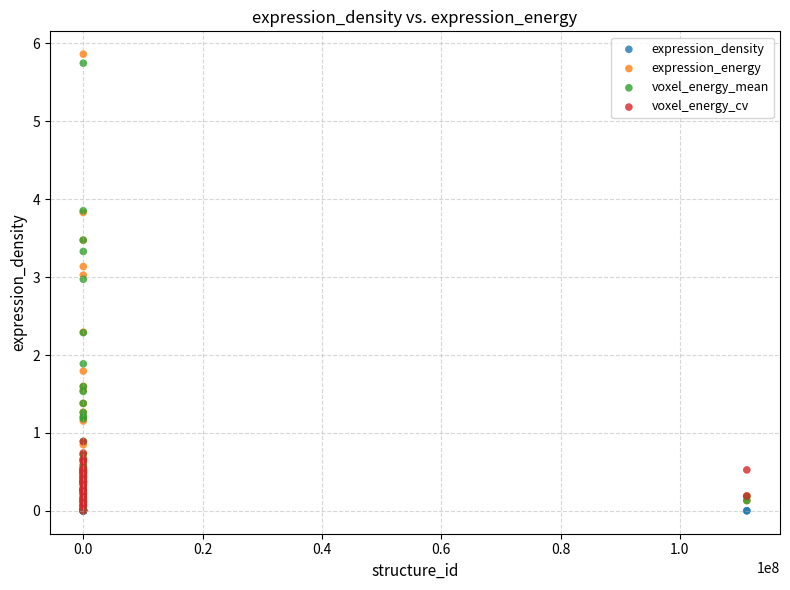

Which series reaches the maximum Y coordinate?

expression_energy